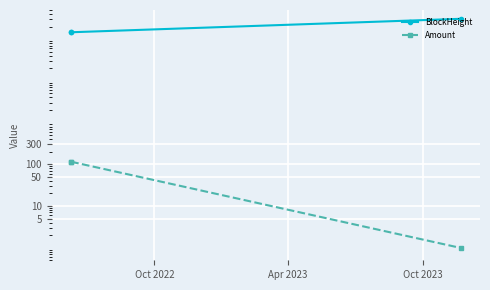

What is the sum of all BlockHeight values?

600043.0